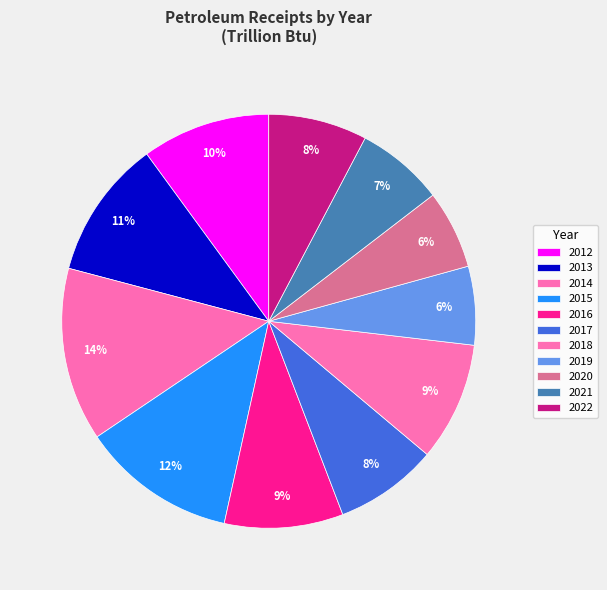

How many segments does this pie chart have?

11